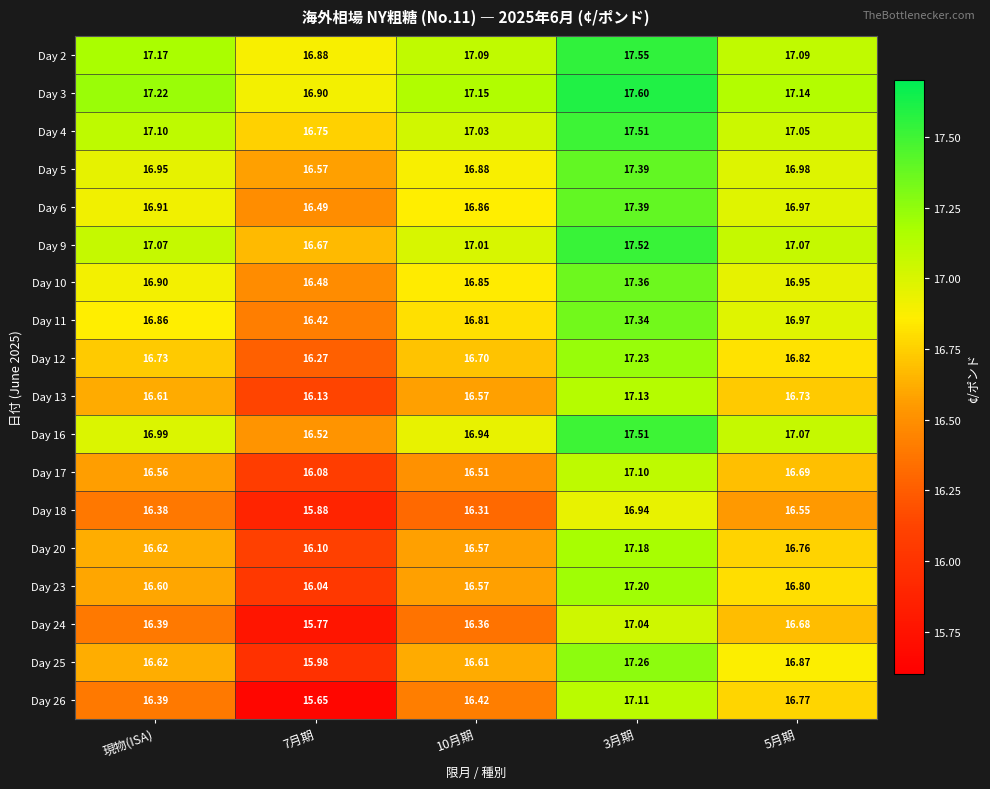

Is the value of Day 11 at 10月期 greater than the value of Day 20 at 7月期?

Yes